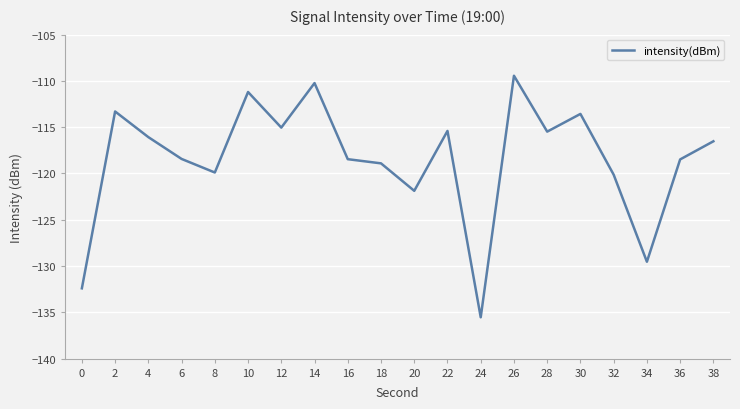

Which has a higher value, 10 or 6?

10